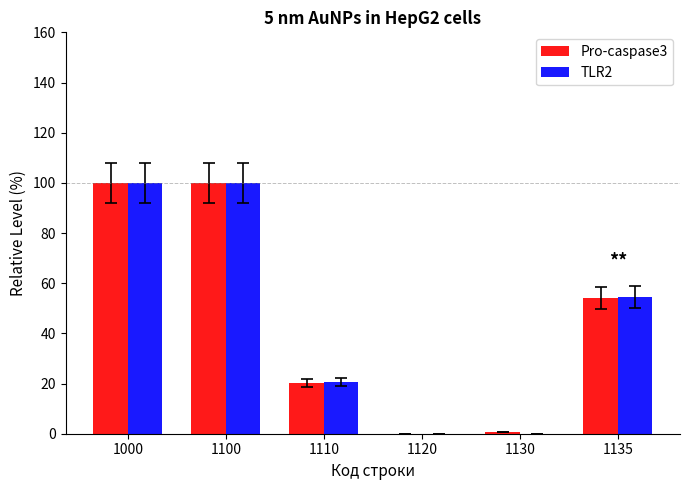

Where does the TLR2 series first go above 54?

1000